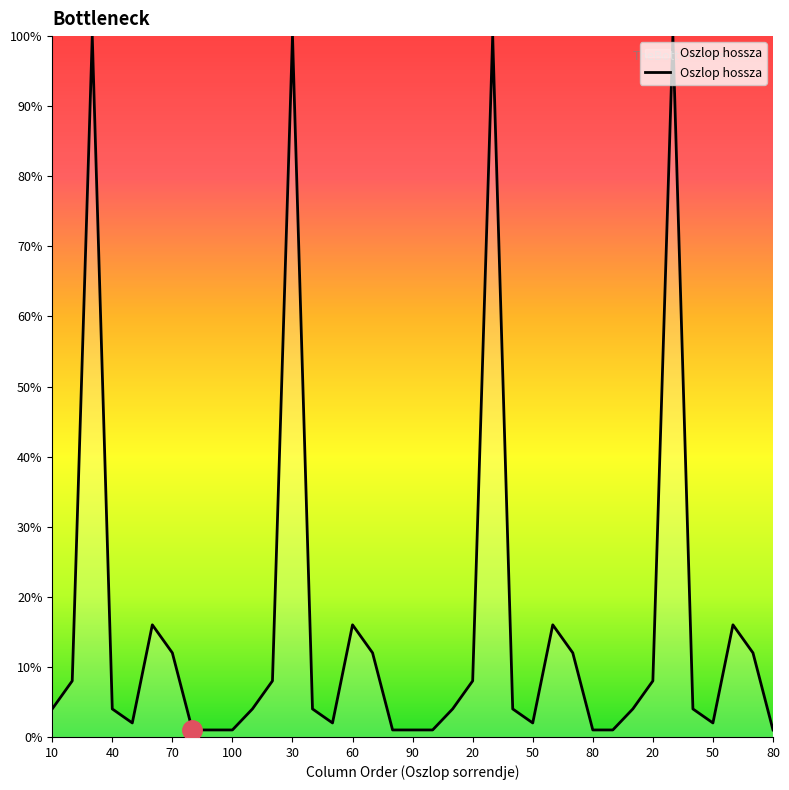

What is the difference between the maximum and minimum values?

99